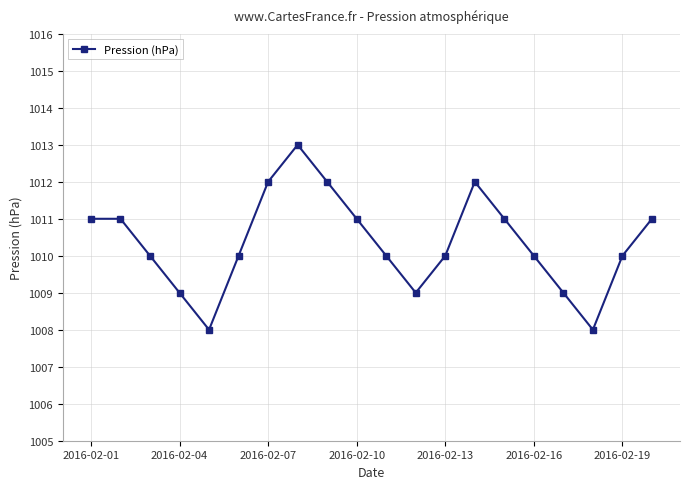

What is the value of the 8th point from the left?

1013